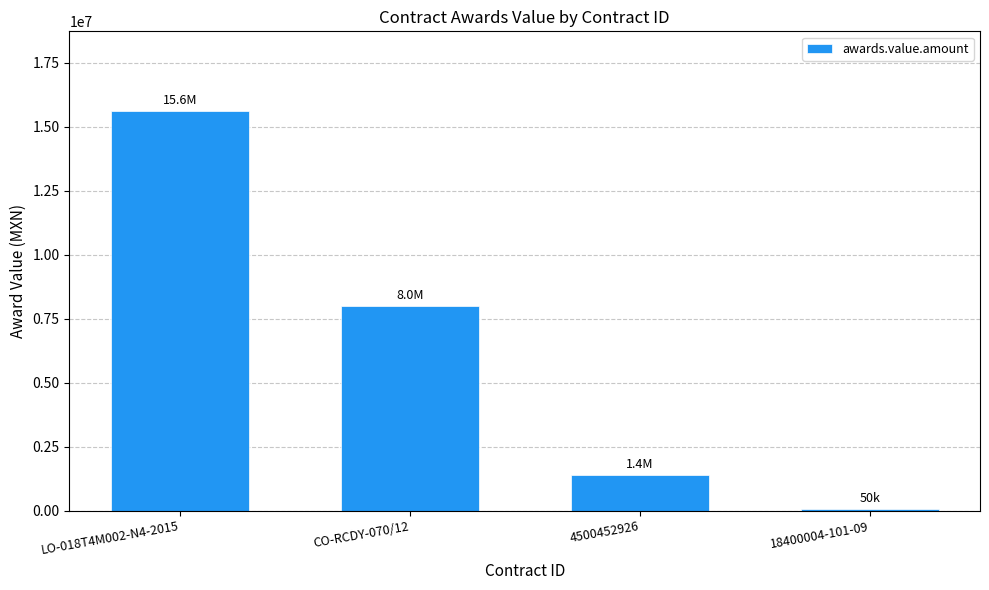

The value at CO-RCDY-070/12 is 12106336.2. True or false?

False